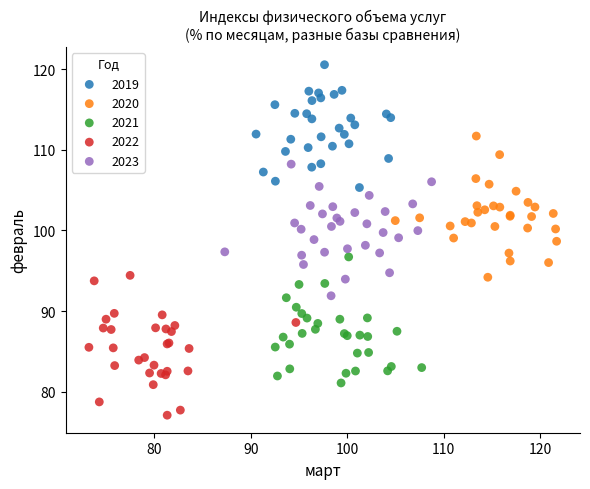

Which series contains the lowest Y value?

2022